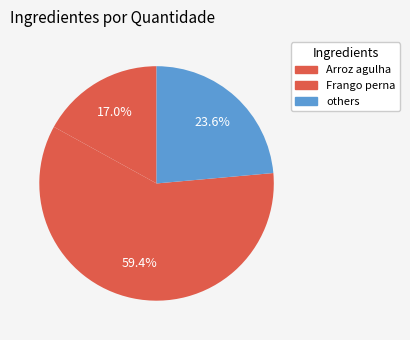

Count the number of slices in the pie.

3